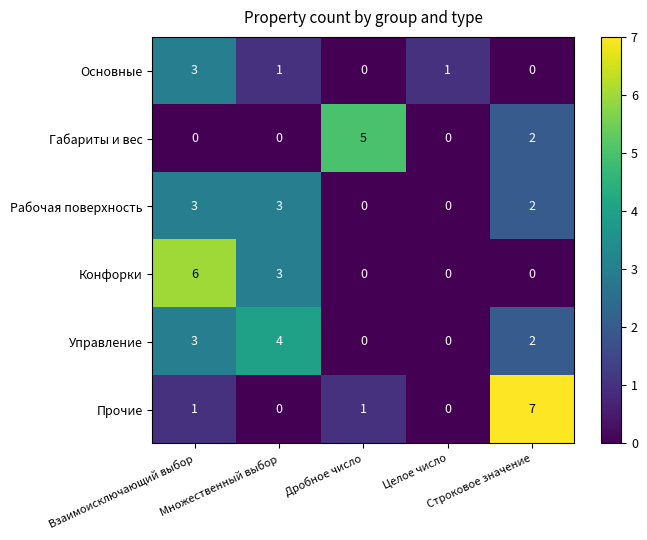

Count the Основные values in the range 0 to 1.

4